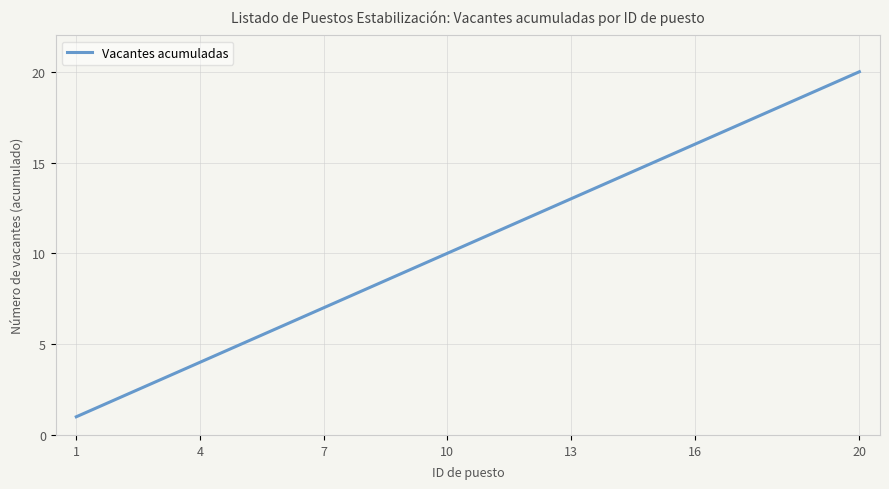

What is the greatest value displayed?

20.0